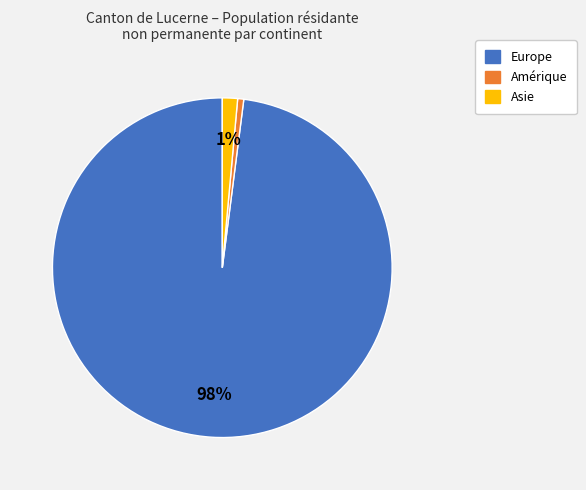

Does any single category account for the majority?

Yes